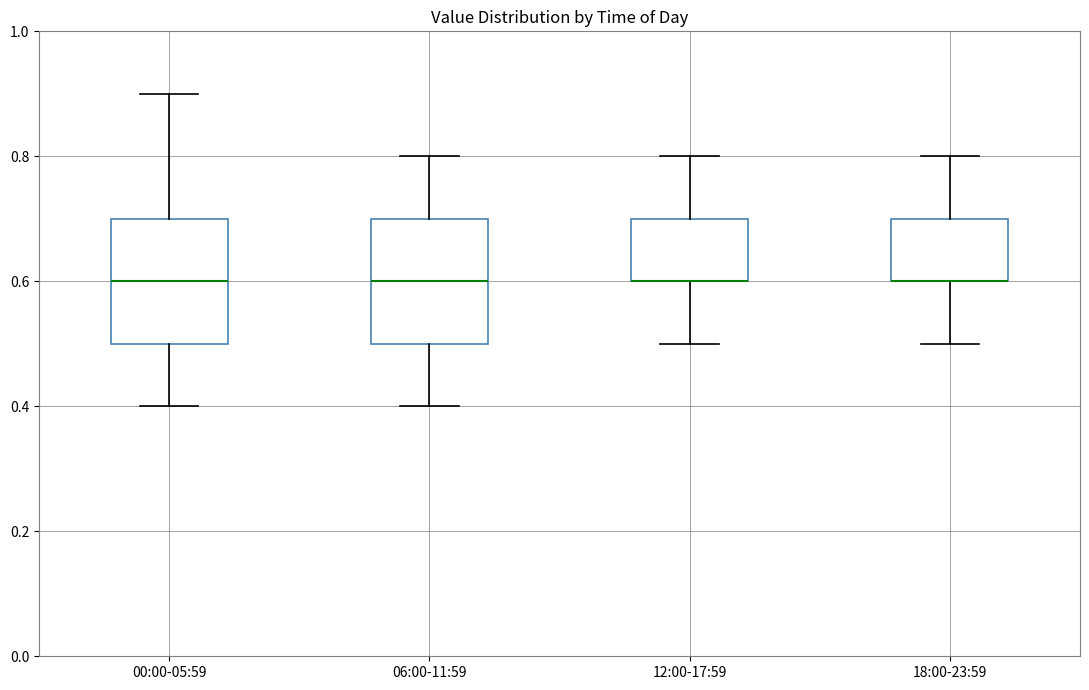

Reading left to right, transcribe this box plot: for each box, give where its median line is, the range the box spans, and where its two whiskers end, as read against the y-axis. The values are not printed on the chart, so give them approximately, as read against the axis.

00:00-05:59: median 0.6, box 0.5 to 0.7, whiskers 0.4 to 0.9
06:00-11:59: median 0.6, box 0.5 to 0.7, whiskers 0.4 to 0.8
12:00-17:59: median 0.6 (drawn on the box's lower edge), box 0.6 to 0.7, whiskers 0.5 to 0.8
18:00-23:59: median 0.6 (drawn on the box's lower edge), box 0.6 to 0.7, whiskers 0.5 to 0.8